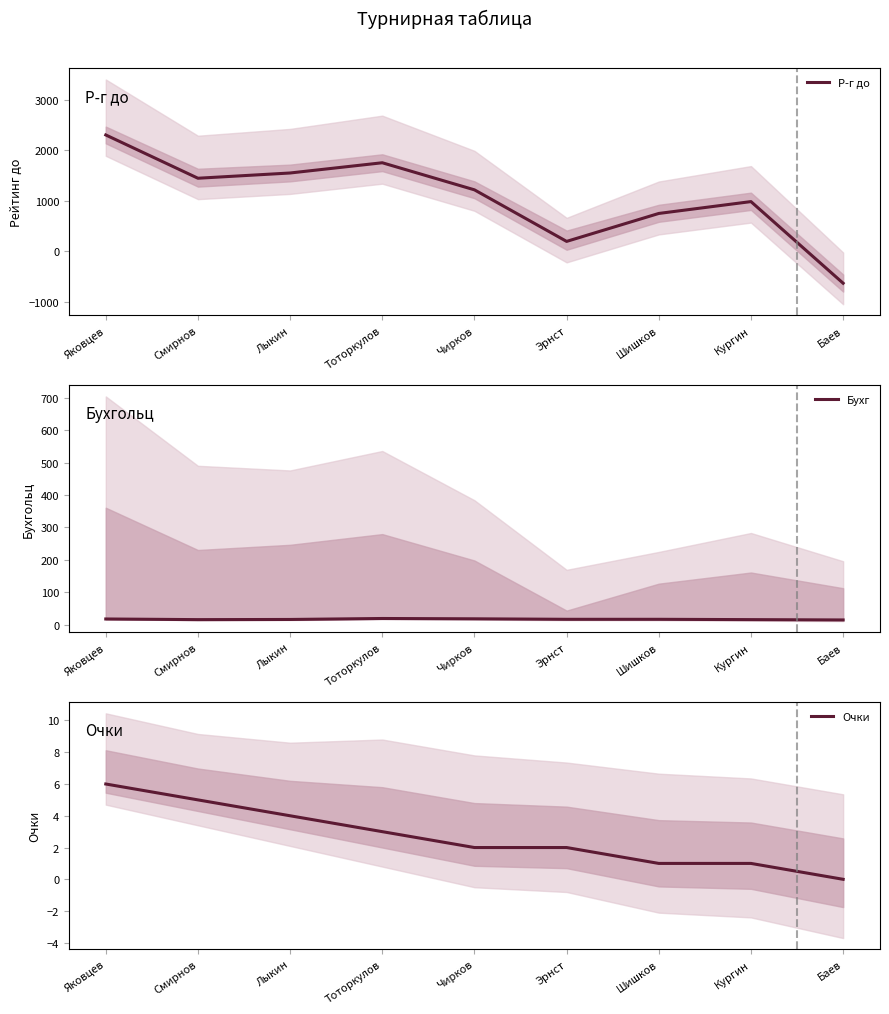

What position from the right is Эрнст?

4